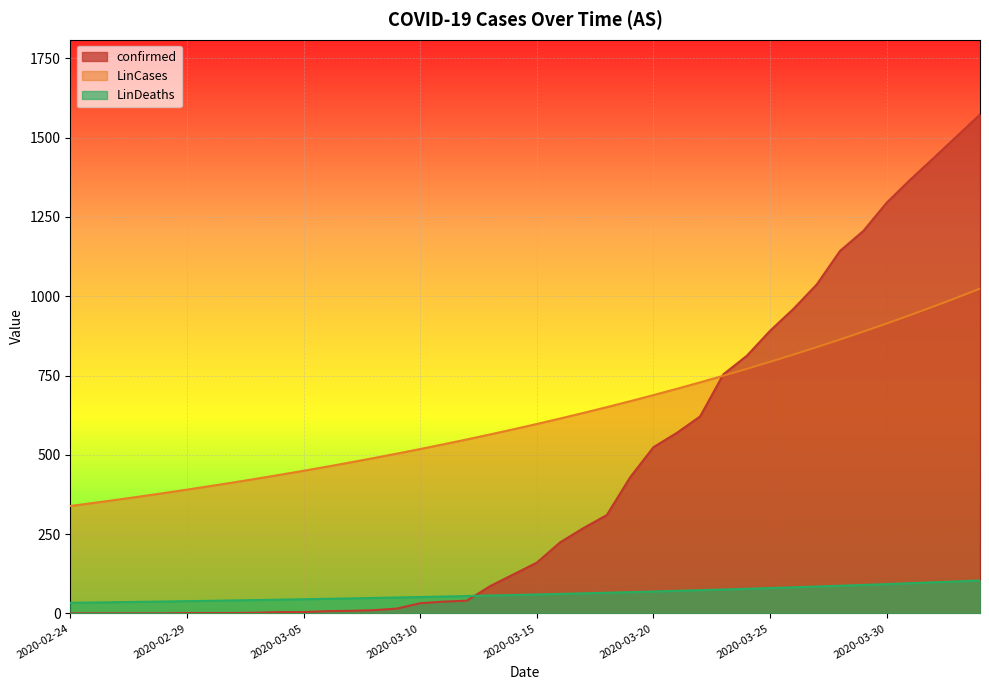

What is the sum of all LinDeaths values?

2486.4